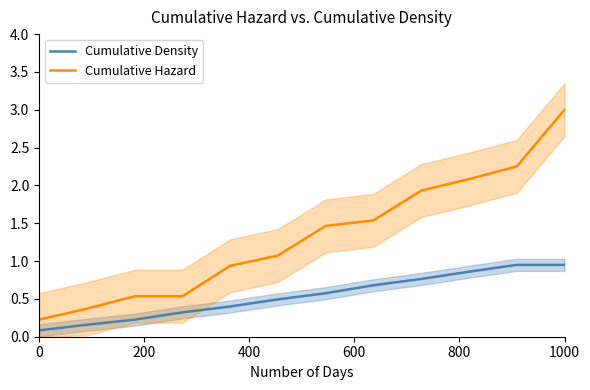

The value of Cumulative Hazard at 1000 is 3.0. True or false?

True